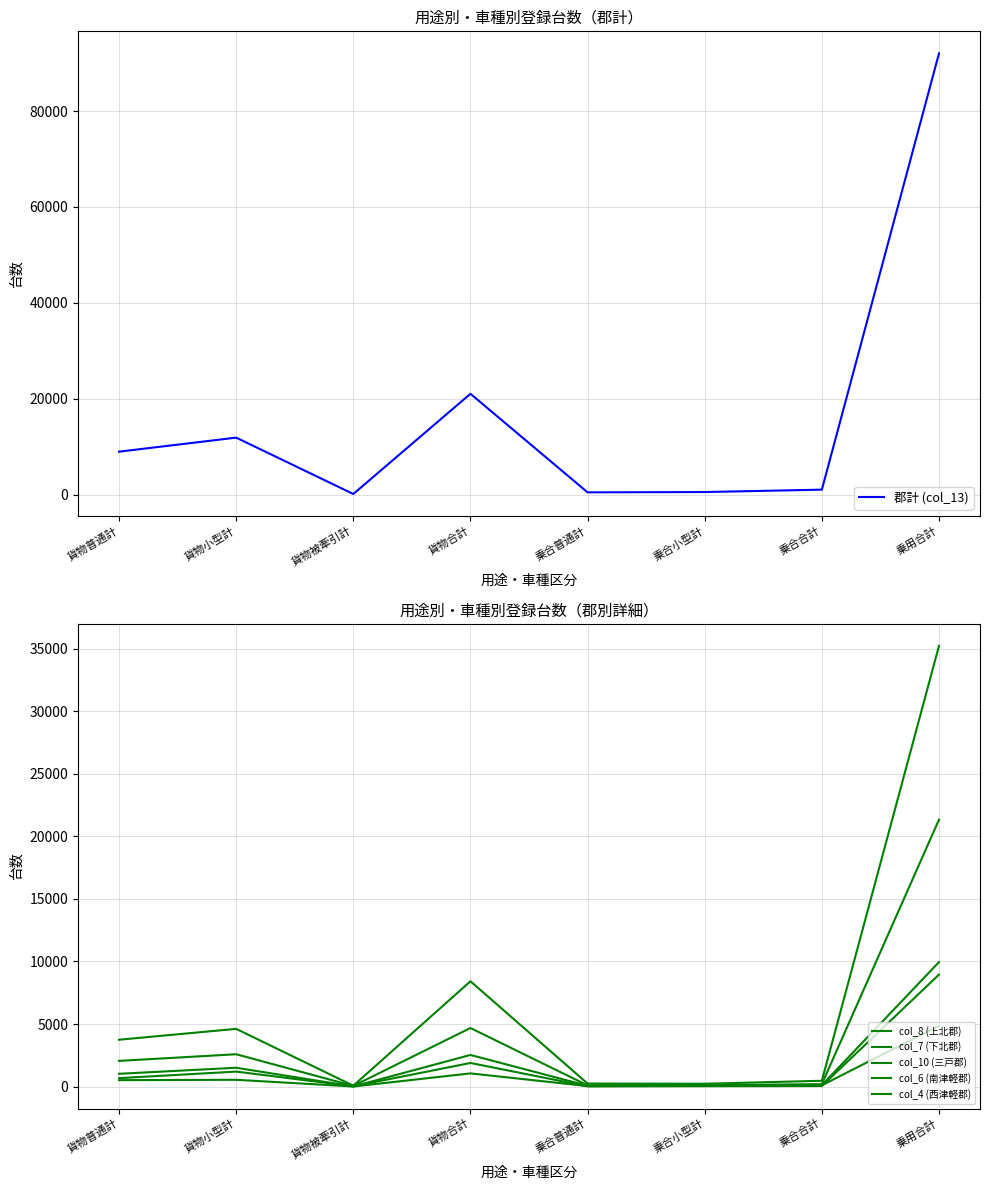

What are all the series names shown in the legend?

郡計 (col_13), col_8 (上北郡), col_7 (下北郡), col_10 (三戸郡), col_6 (南津軽郡), col_4 (西津軽郡)